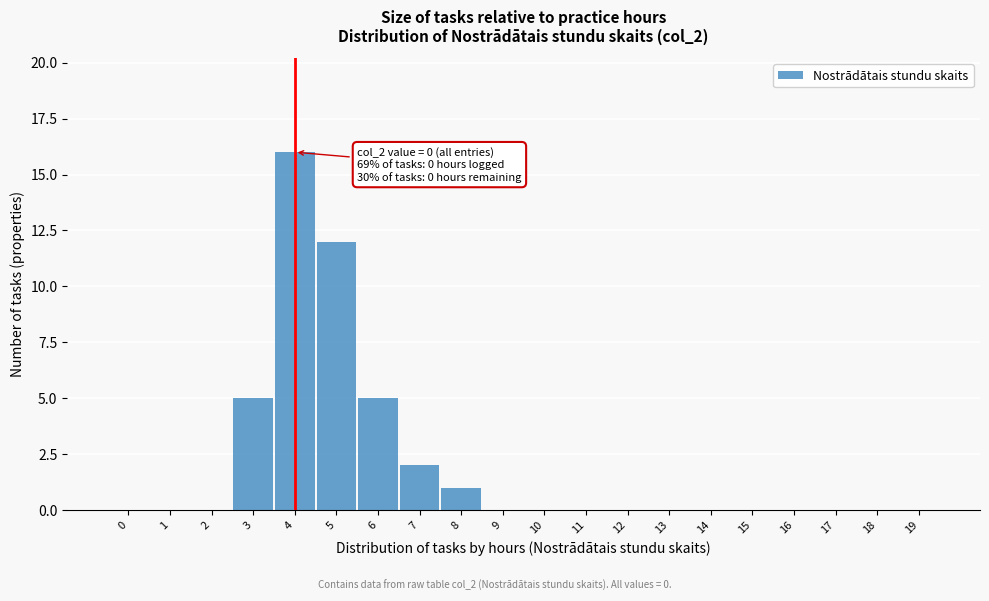

Reading right to left, what are all the values shown in this chart?

19=0	18=0	17=0	16=0	15=0	14=0	13=0	12=0	11=0	10=0	9=0	8=1	7=2	6=5	5=12	4=16	3=5	2=0	1=0	0=0